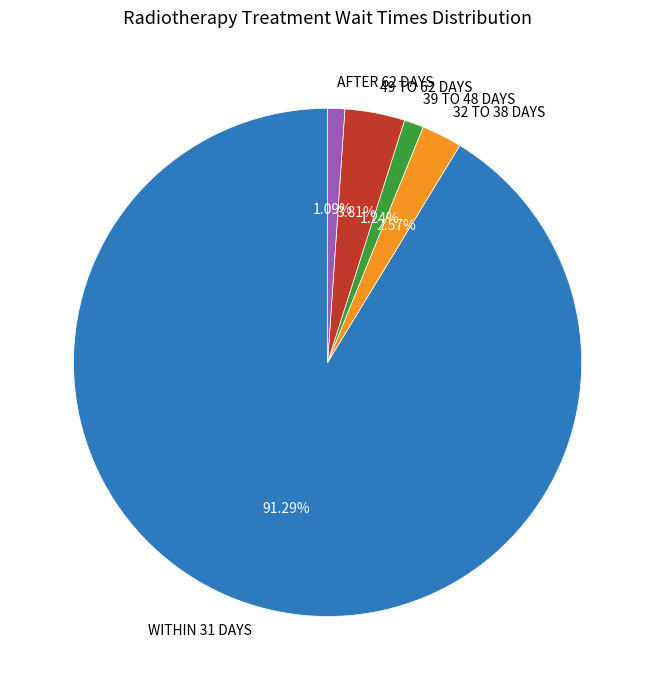

How many slices are in this pie chart?

5